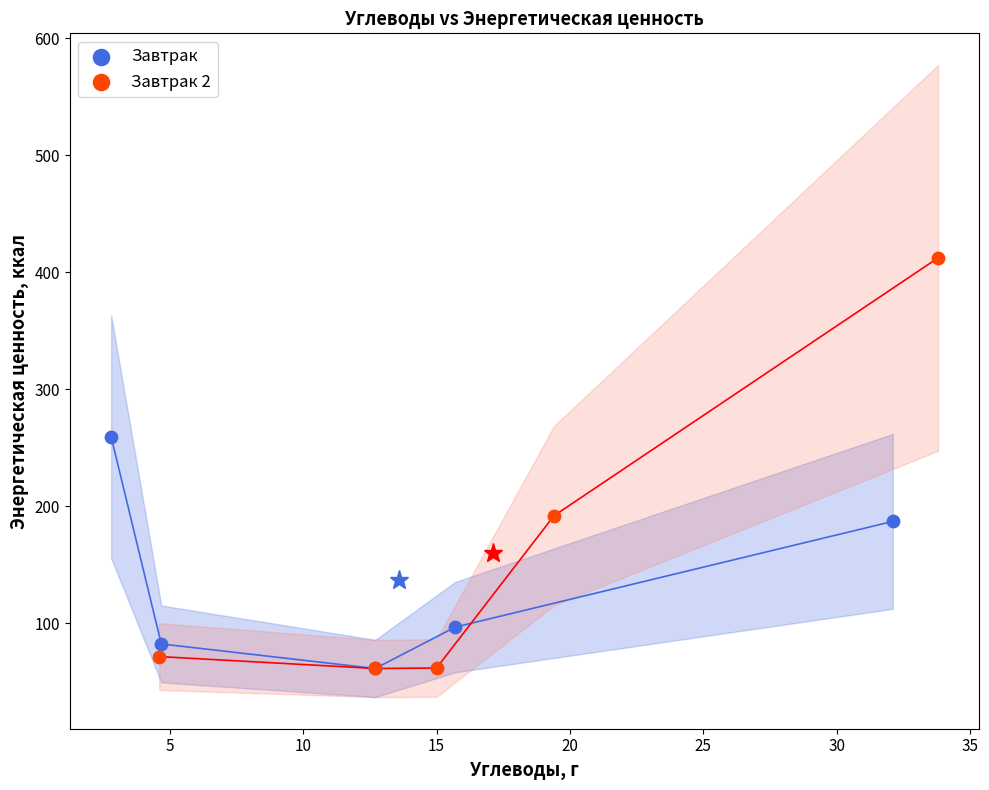

What are all the series names shown in the legend?

Завтрак, Завтрак 2